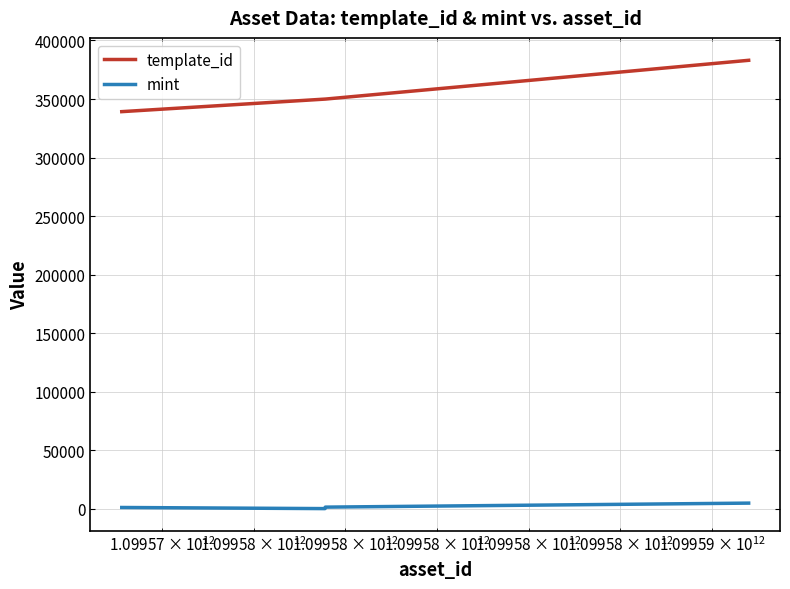

What is the minimum value shown in the chart?

224